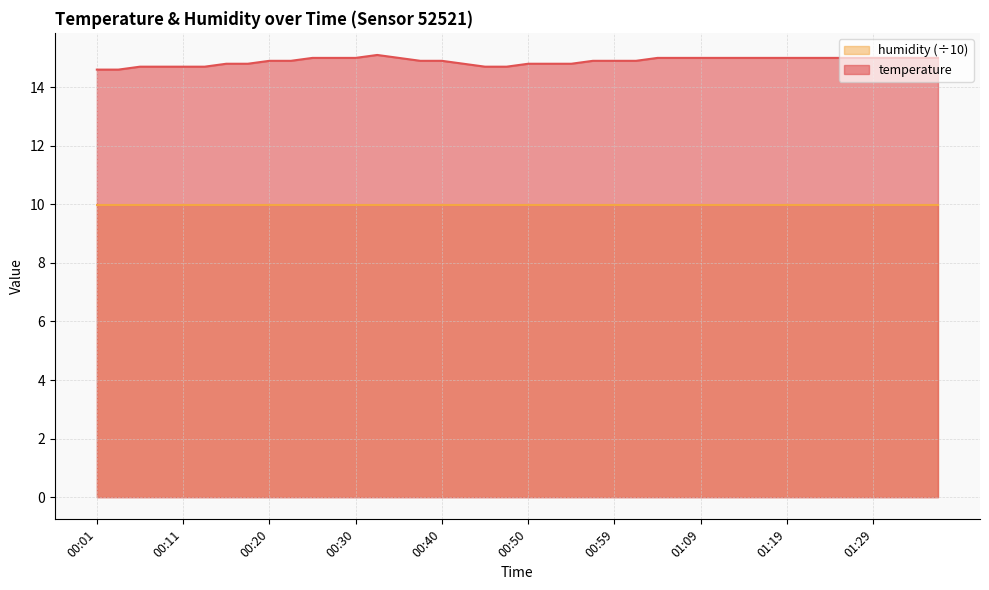

Reading left to right, extract all data points from this chart.

14.6	14.6	14.7	14.7	14.7	14.7	14.8	14.8	14.9	14.9	15.0	15.0	15.0	15.1	15.0	14.9	14.9	14.8	14.7	14.7	14.8	14.8	14.8	14.9	14.9	14.9	15.0	15.0	15.0	15.0	15.0	15.0	15.0	15.0	15.0	15.0	15.0	15.0	15.0	15.0